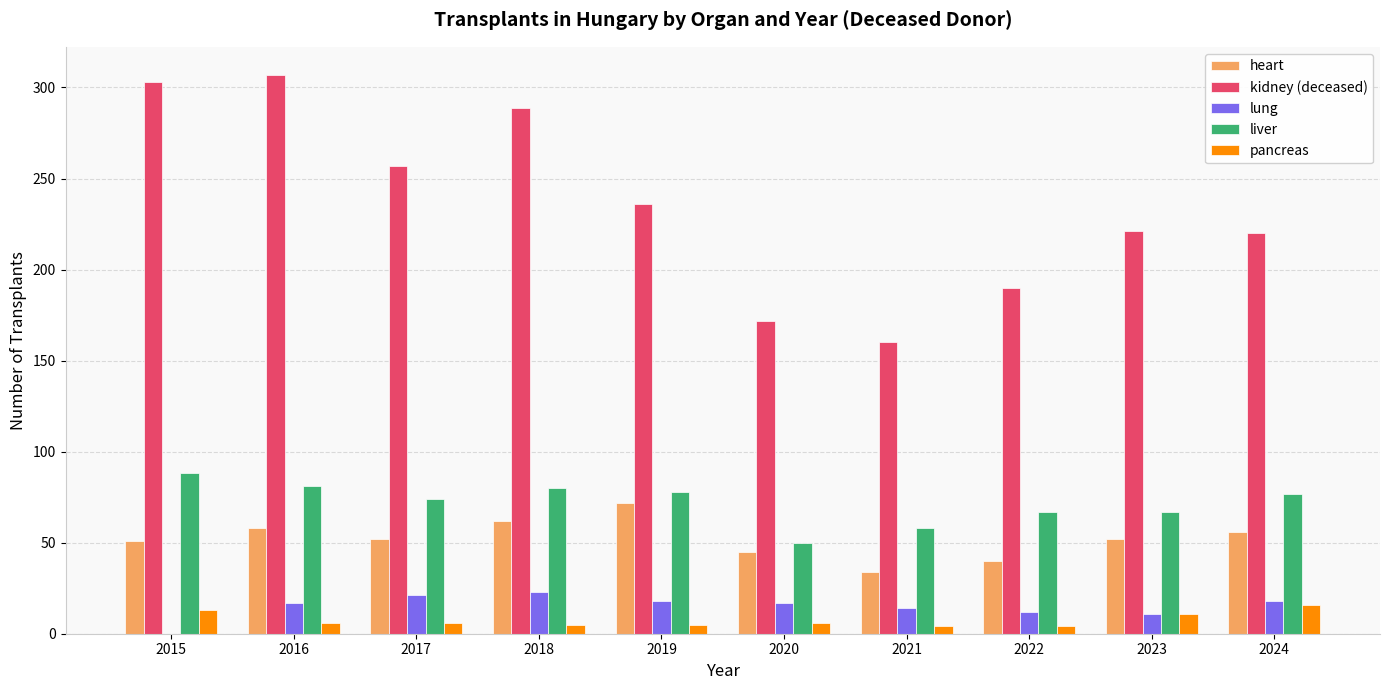

Which series has the largest total across all categories?

kidney (deceased)